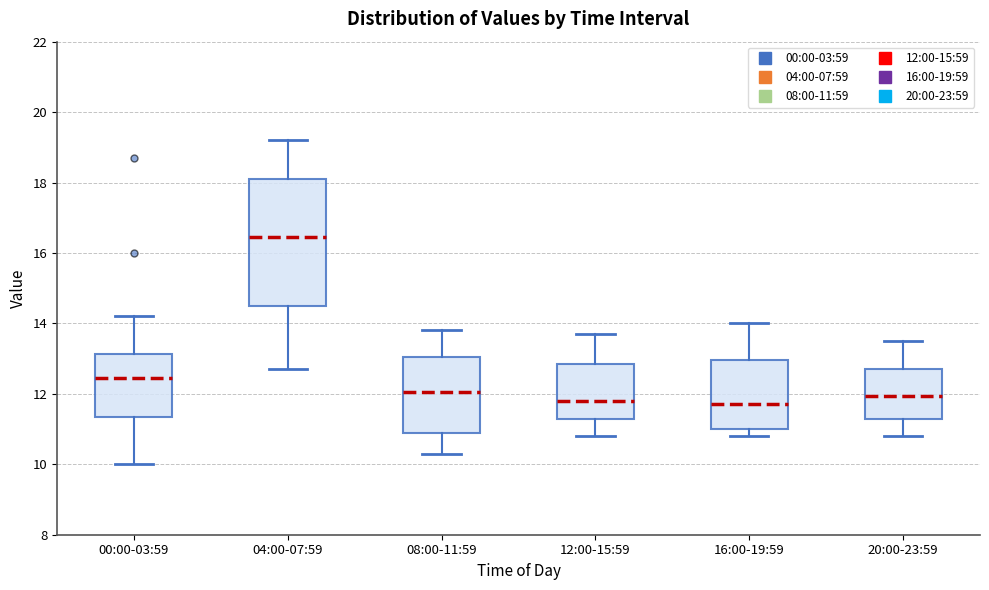

Reading left to right, transcribe this box plot: for each box, give where its median line is, the range the box spans, and where its two whiskers end, as read against the y-axis. The values are not printed on the chart, so give them approximately, as read against the axis.

00:00-03:59: median 12.4, box 11.4 to 13.2, whiskers 10.0 to 14.2
04:00-07:59: median 16.4, box 14.6 to 18.2, whiskers 12.8 to 19.2
08:00-11:59: median 12.0, box 11.0 to 13.0, whiskers 10.4 to 13.8
12:00-15:59: median 11.8, box 11.2 to 12.8, whiskers 10.8 to 13.8
16:00-19:59: median 11.8, box 11.0 to 13.0, whiskers 10.8 to 14.0
20:00-23:59: median 12.0, box 11.2 to 12.8, whiskers 10.8 to 13.6